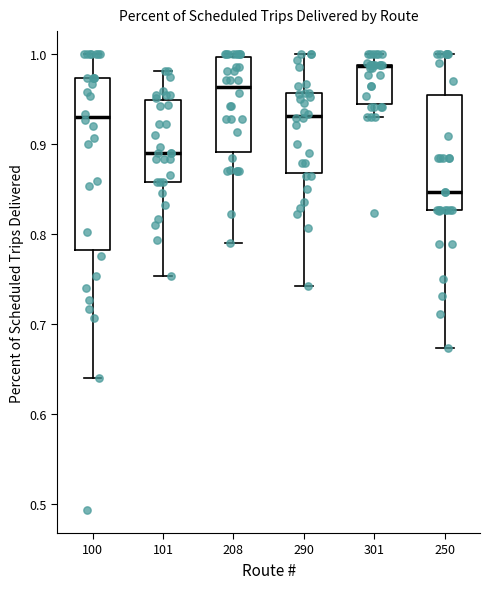

Where does the lower whisker of the box at x = 301 end on the y-axis? The values are not printed on the chart, so give them approximately, as read against the axis.

0.93